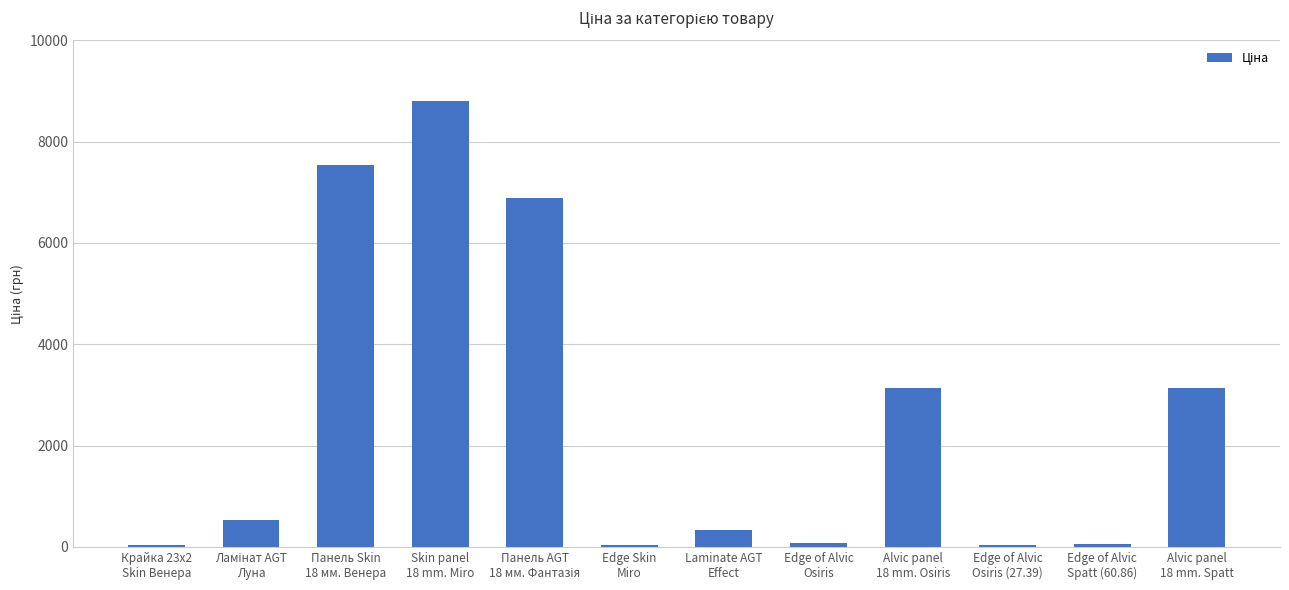

What is the maximum value shown in the chart?

8797.6